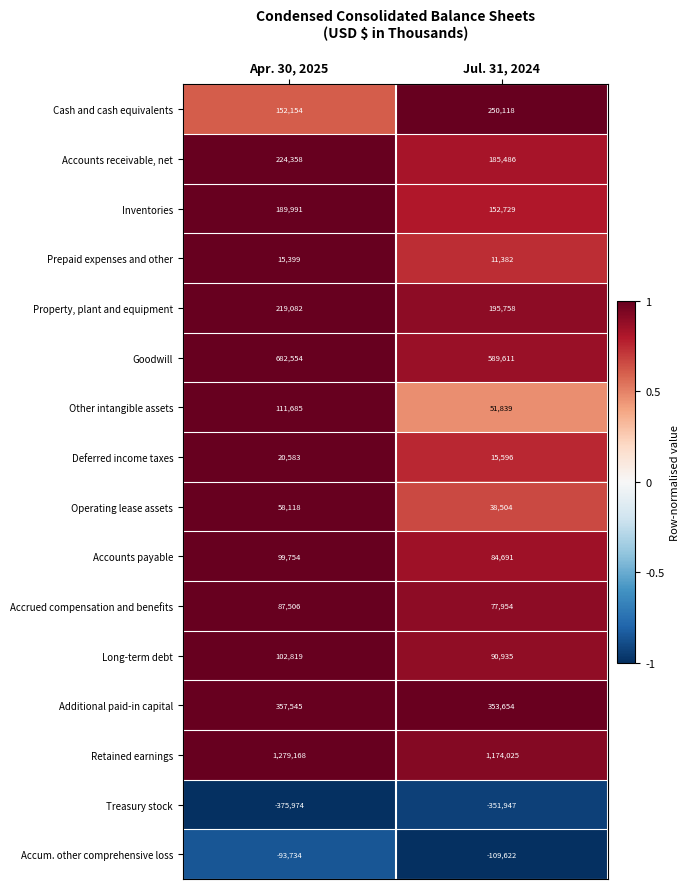

Is it true that Goodwill equals 231164 at Jul. 31, 2024?

False